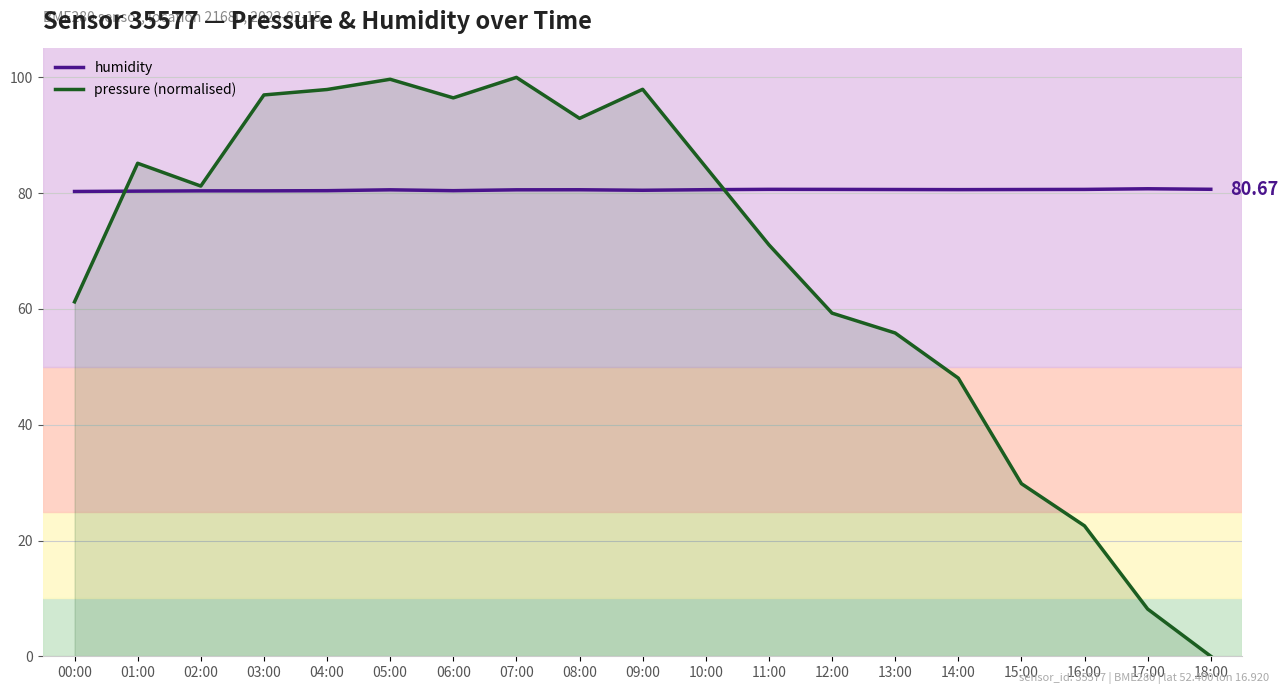

What is the approximate value of pressure (normalised) at 02:00?

81.2